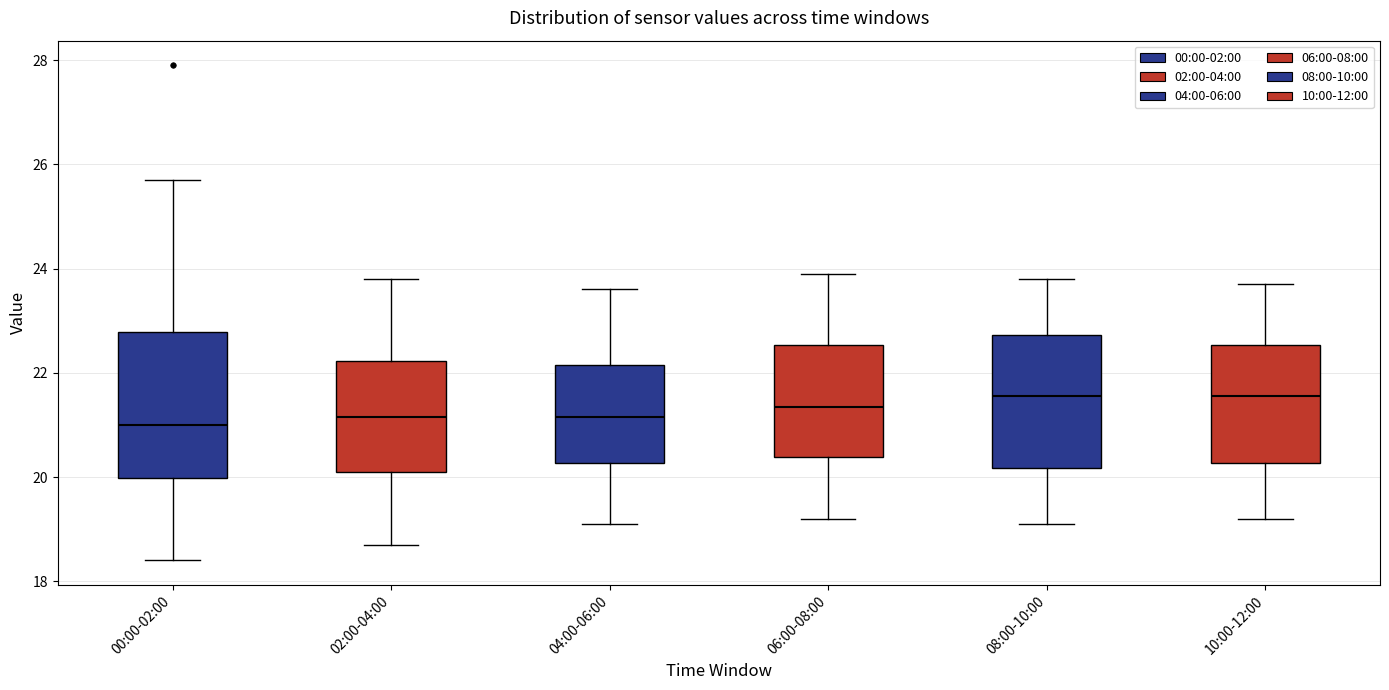

Reading left to right, read every box against the y-axis: the position of its median line, the range the box covers, and the ends of its whiskers. The values are not printed on the chart, so give them approximately, as read against the axis.

00:00-02:00: median 21.0, box 20.0 to 22.8, whiskers 18.4 to 25.8
02:00-04:00: median 21.2, box 20.2 to 22.2, whiskers 18.8 to 23.8
04:00-06:00: median 21.2, box 20.2 to 22.2, whiskers 19.2 to 23.6
06:00-08:00: median 21.4, box 20.4 to 22.6, whiskers 19.2 to 24.0
08:00-10:00: median 21.6, box 20.2 to 22.8, whiskers 19.2 to 23.8
10:00-12:00: median 21.6, box 20.2 to 22.6, whiskers 19.2 to 23.8